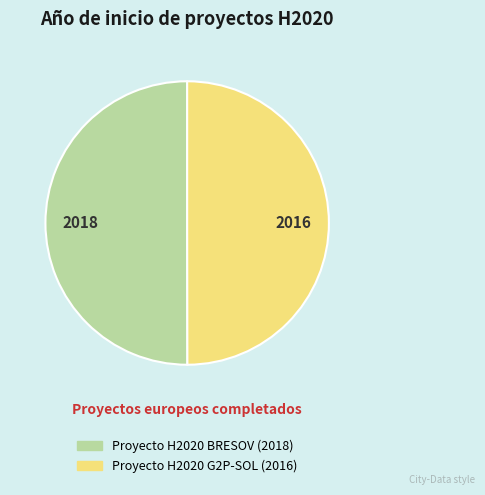

True or false: Proyecto H2020 BRESOV accounts for 50% of the total.

True